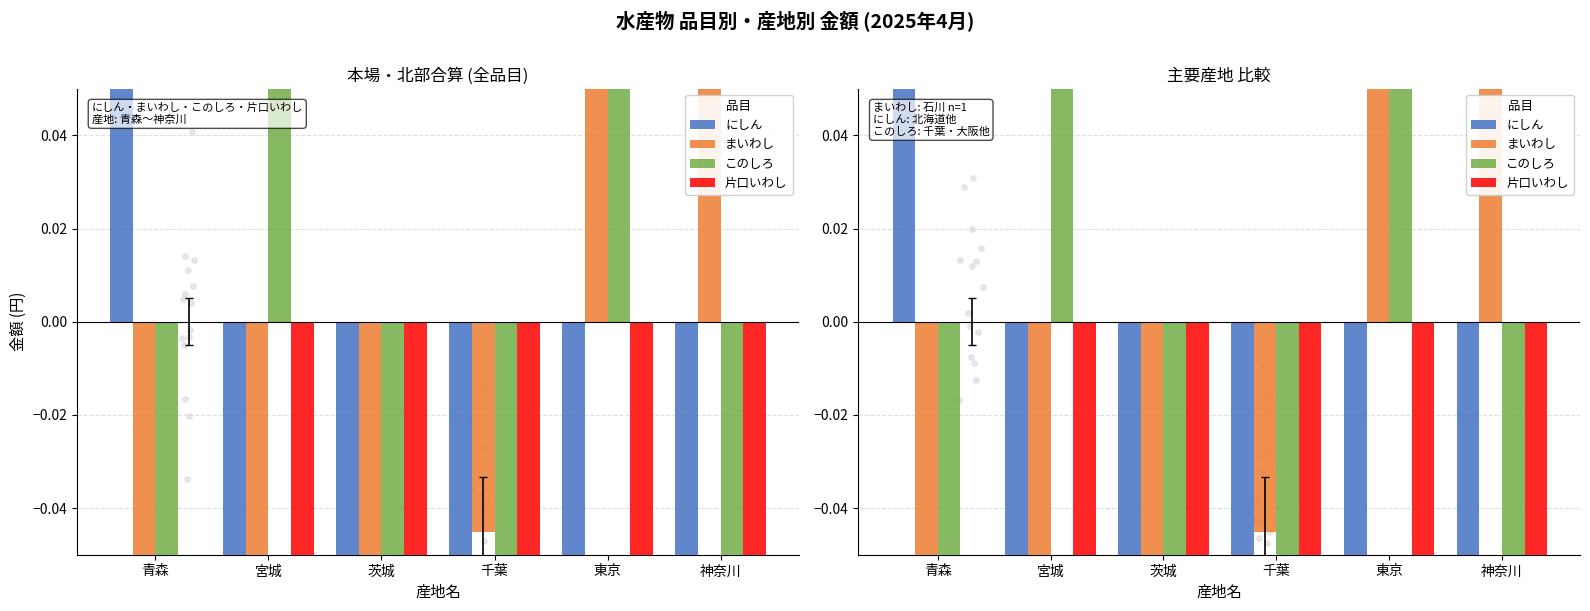

Which series contains the lowest Y value?

片口いわし